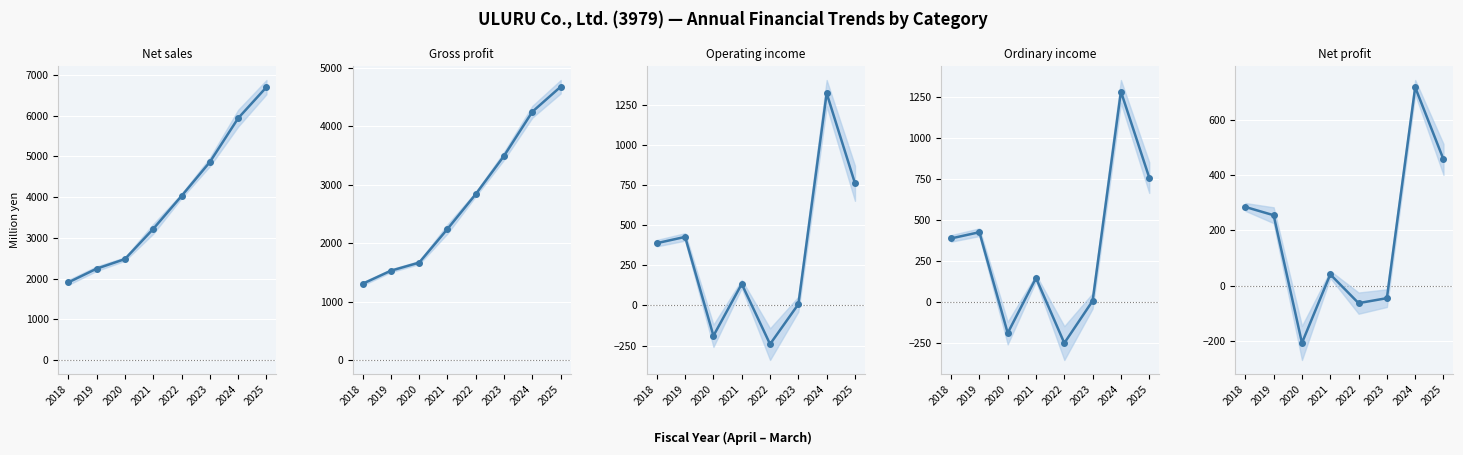

What is the total value across all series at 2025?

13351